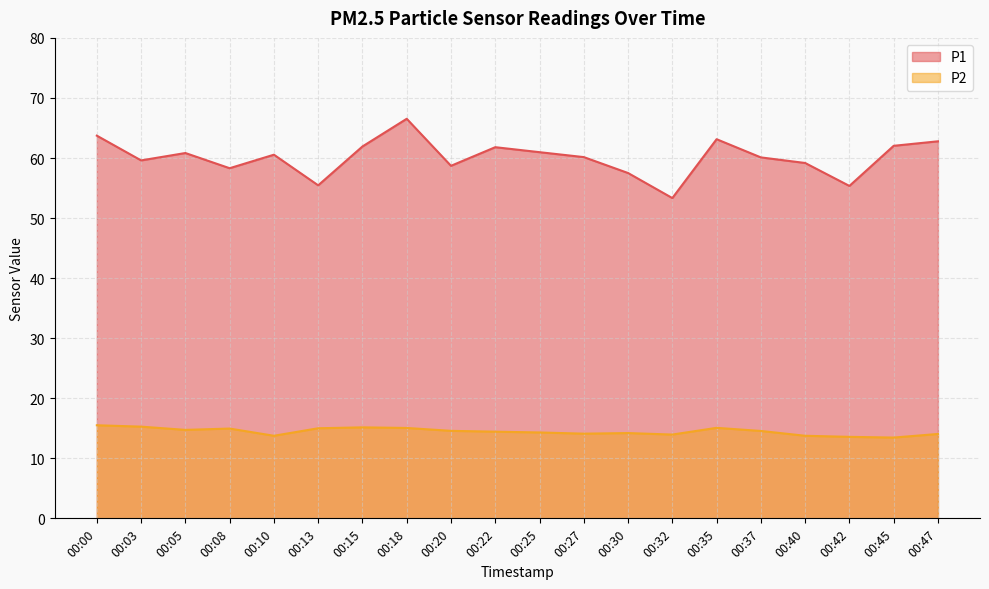

The value of P2 at 00:47 is 14.1. True or false?

True